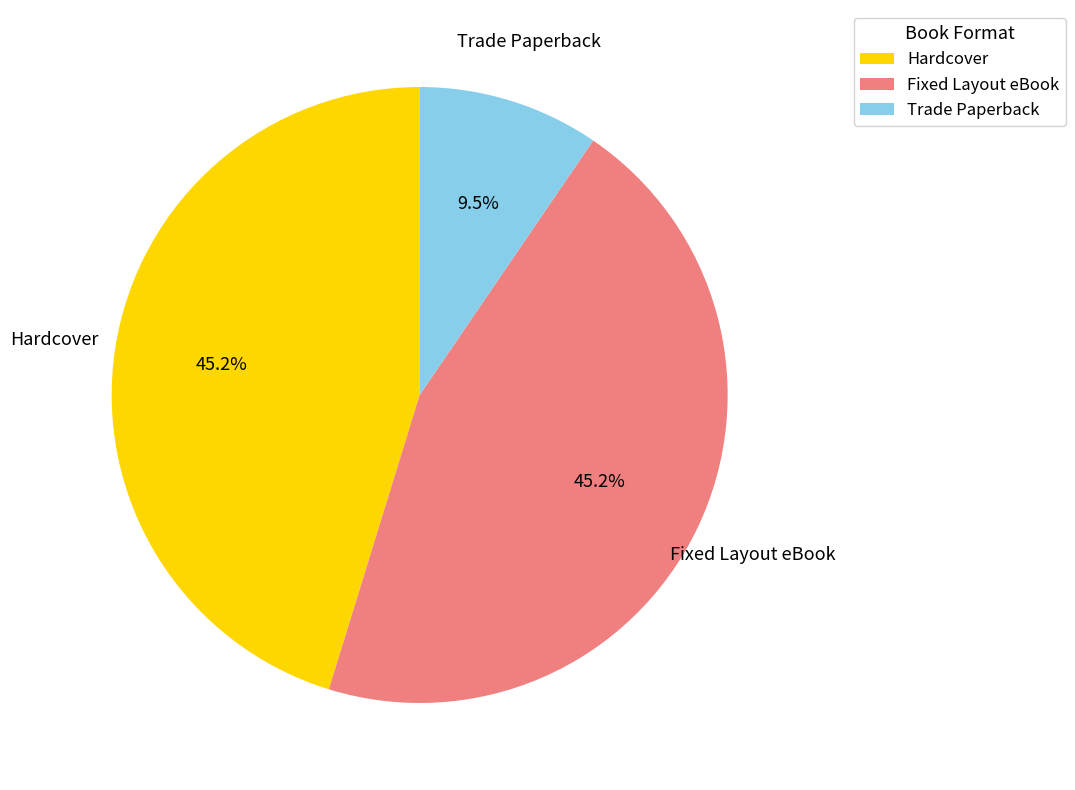

To the nearest percent, what is the average slice percentage?

33%